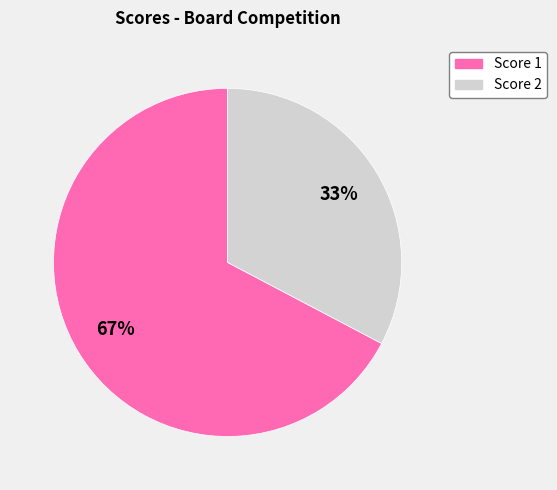

Does any single category account for the majority?

Yes